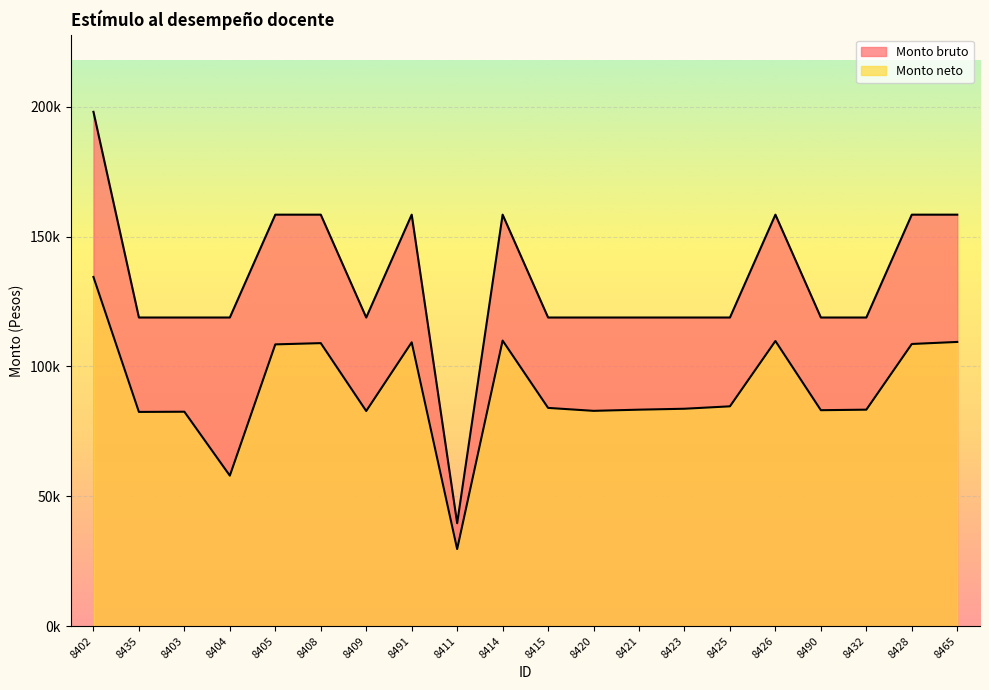

Count the number of data series in this chart.

2